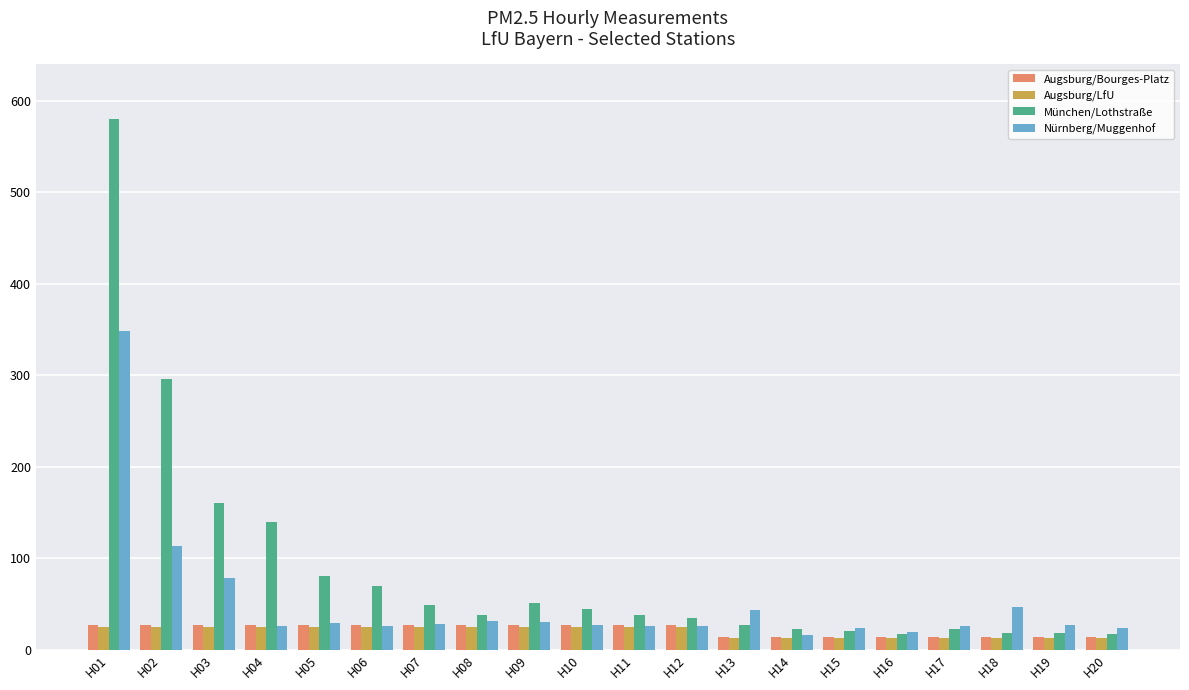

True or false: Augsburg/Bourges-Platz has a value of 14 at H14.

True